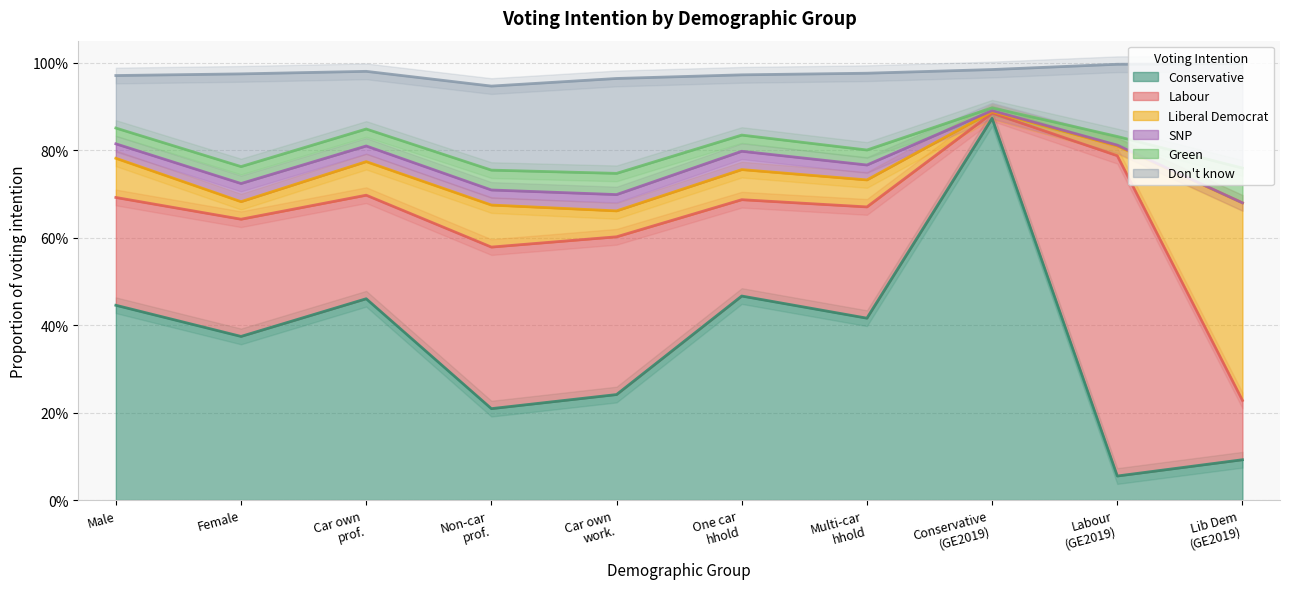

List the series in order of their peak value, lowest first.

SNP, Green, Don't know, Liberal Democrat, Labour, Conservative